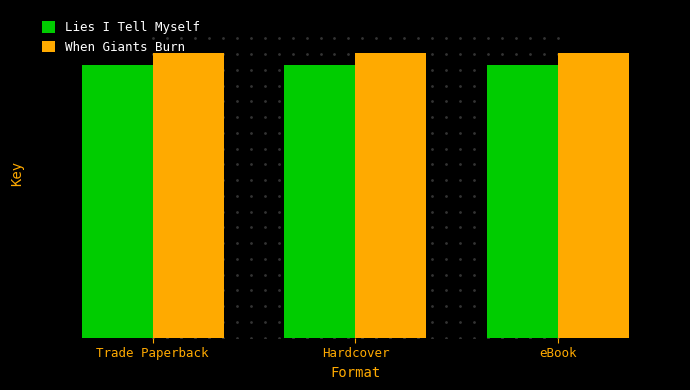

What position from the left is Hardcover?

2